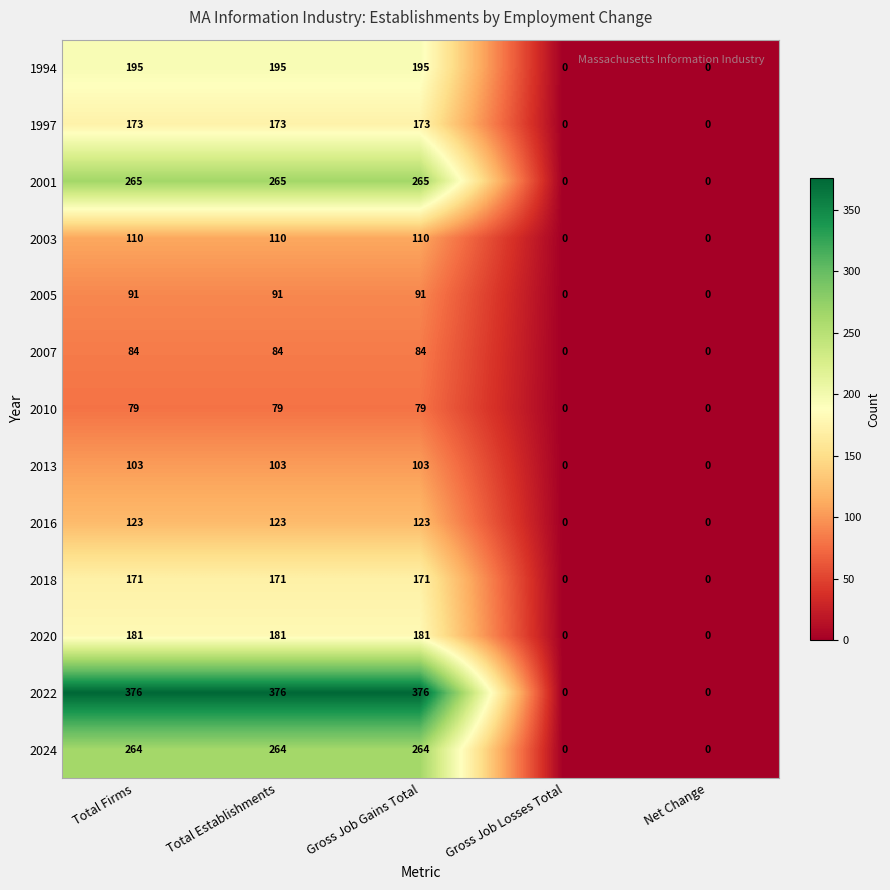

What is the sum of the 2003 values at Net Change and Total Firms?

110